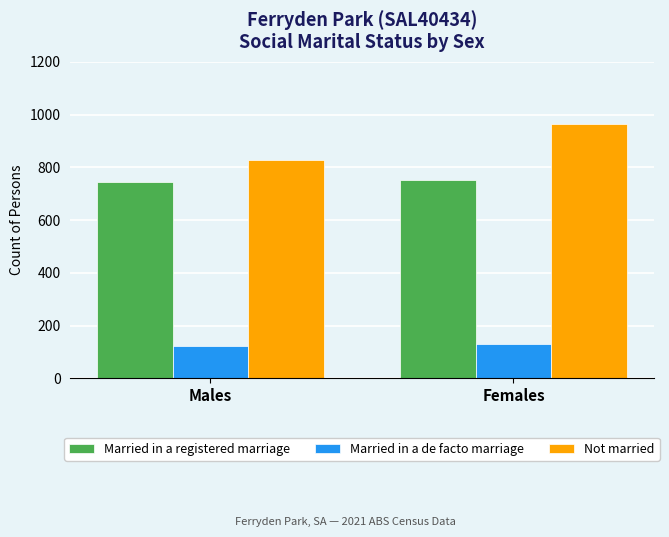

How many groups of bars are there?

2